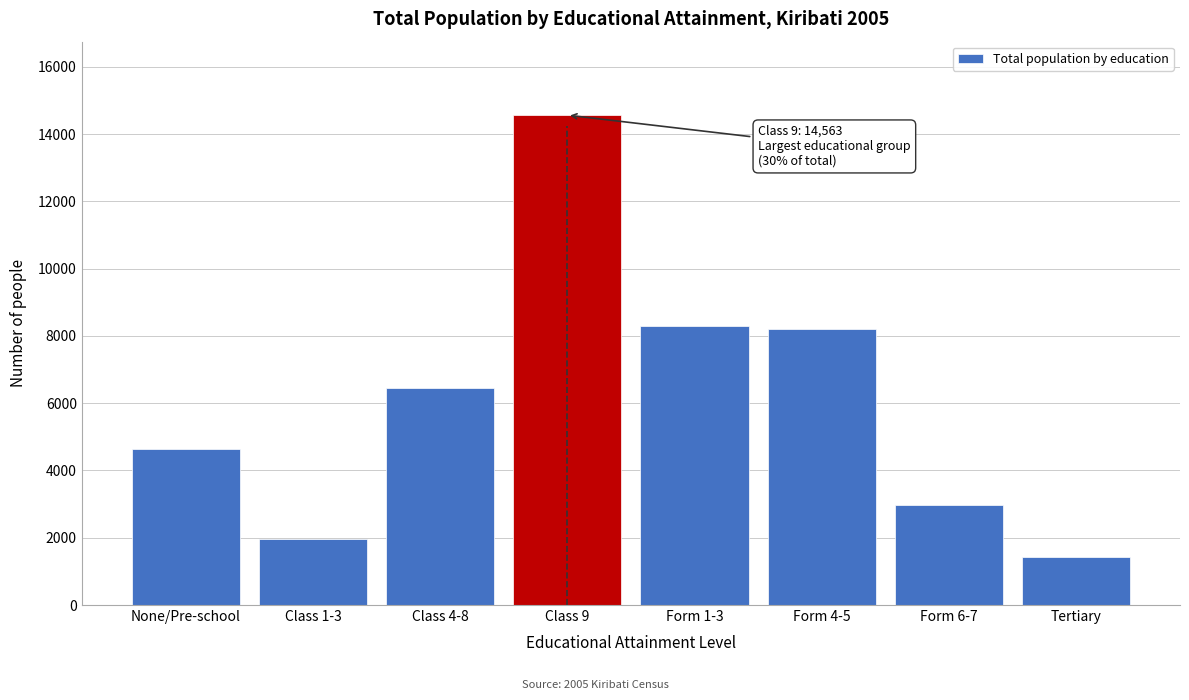

Reading right to left, what are all the values shown in this chart?

1423	2974	8202	8295	14563	6445	1959	4624